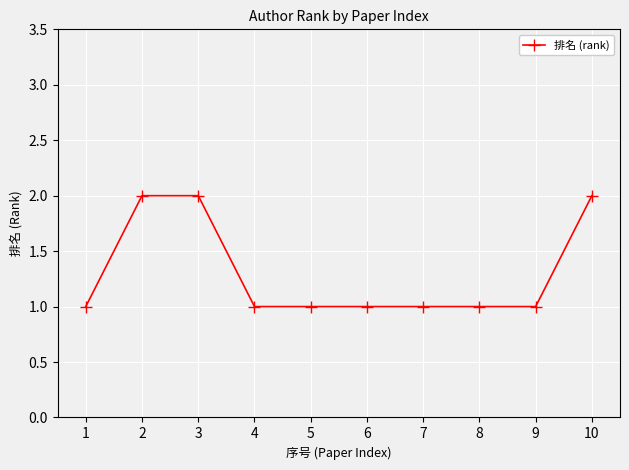

What is the change in value from 8 to 10?

+1